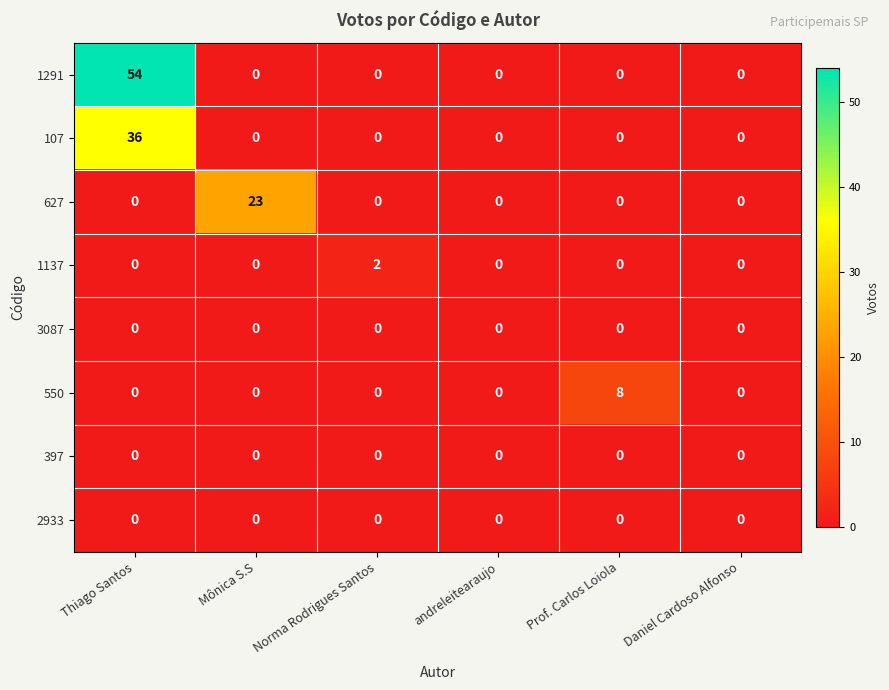

Which series has the largest range (max minus min)?

1291